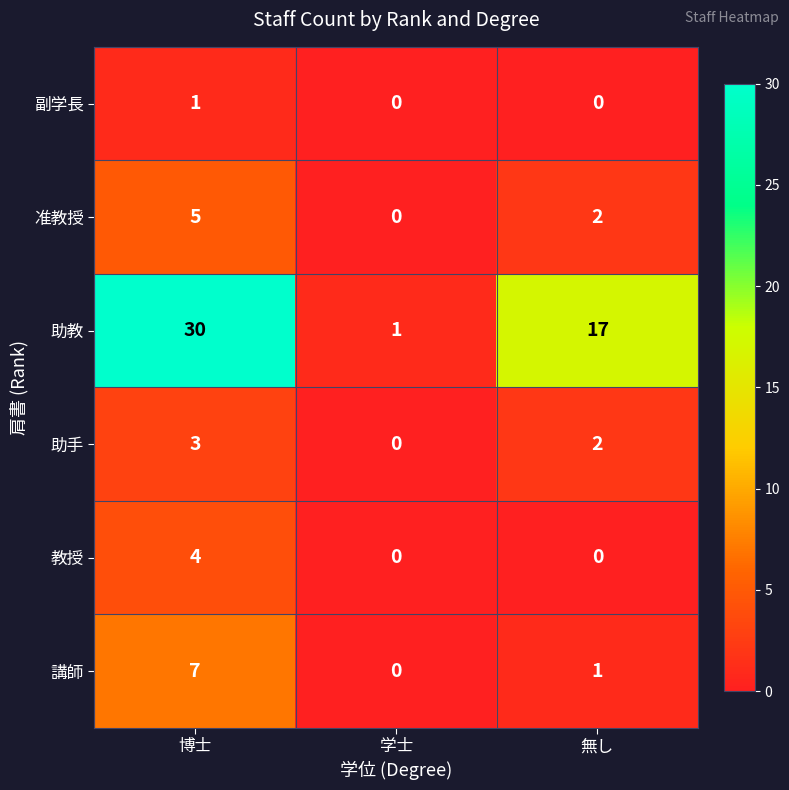

How many 准教授 values are between 0 and 5?

3